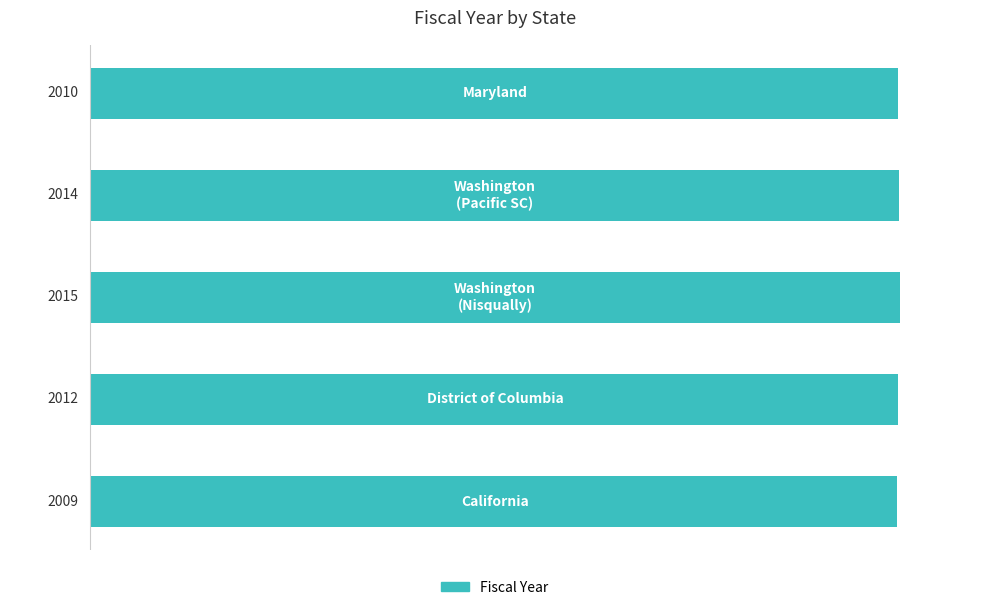

What is the average value?

2012